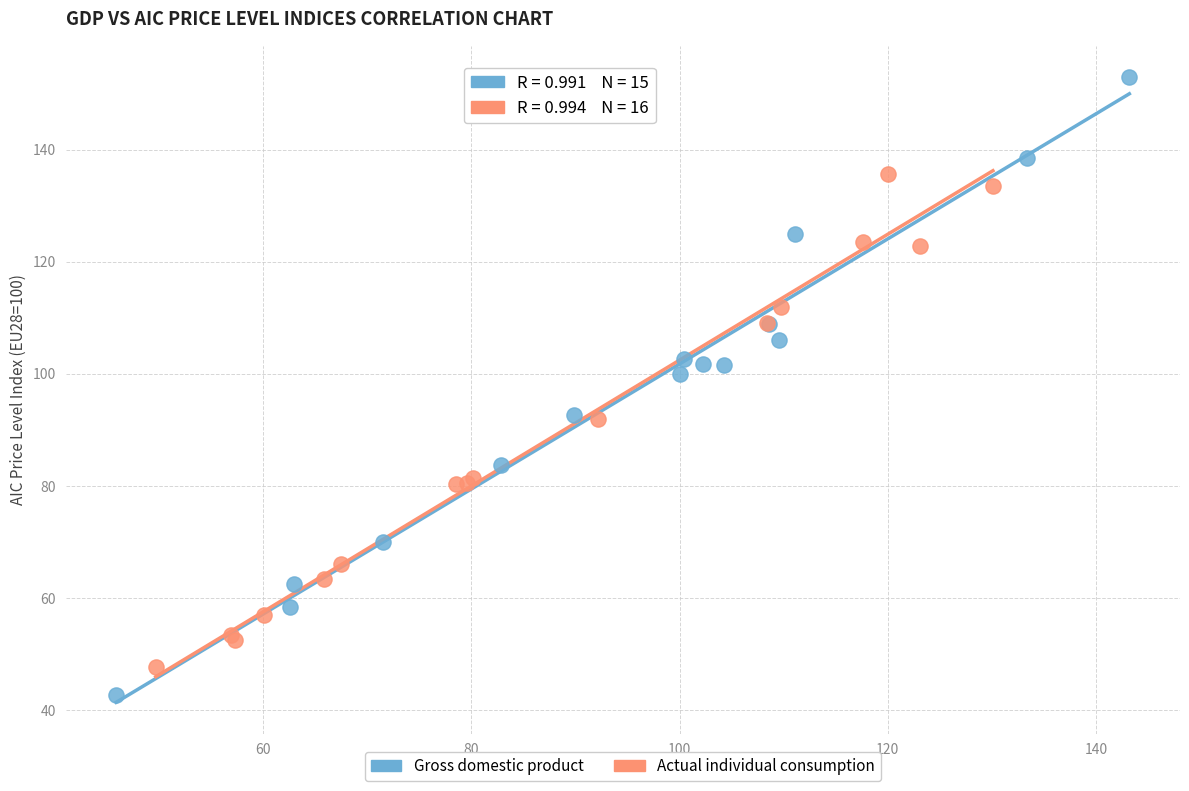

Which series contains the highest Y value?

Gross domestic product